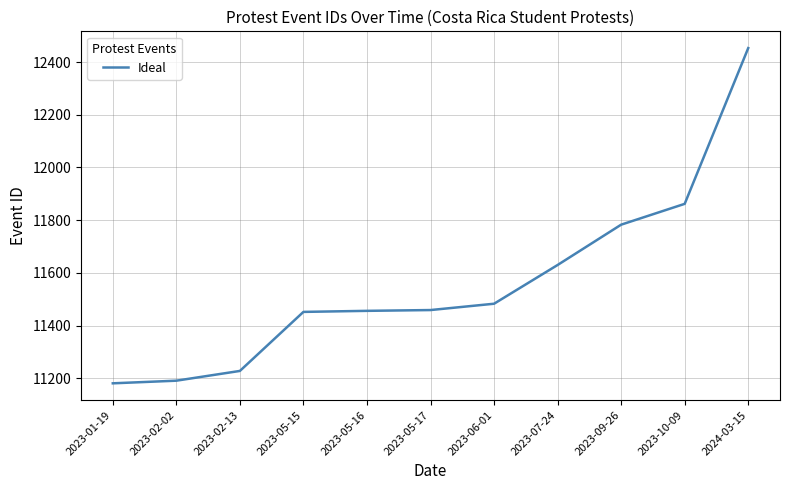

What is the difference between the values at 2024-03-15 and 2023-02-02?

1262